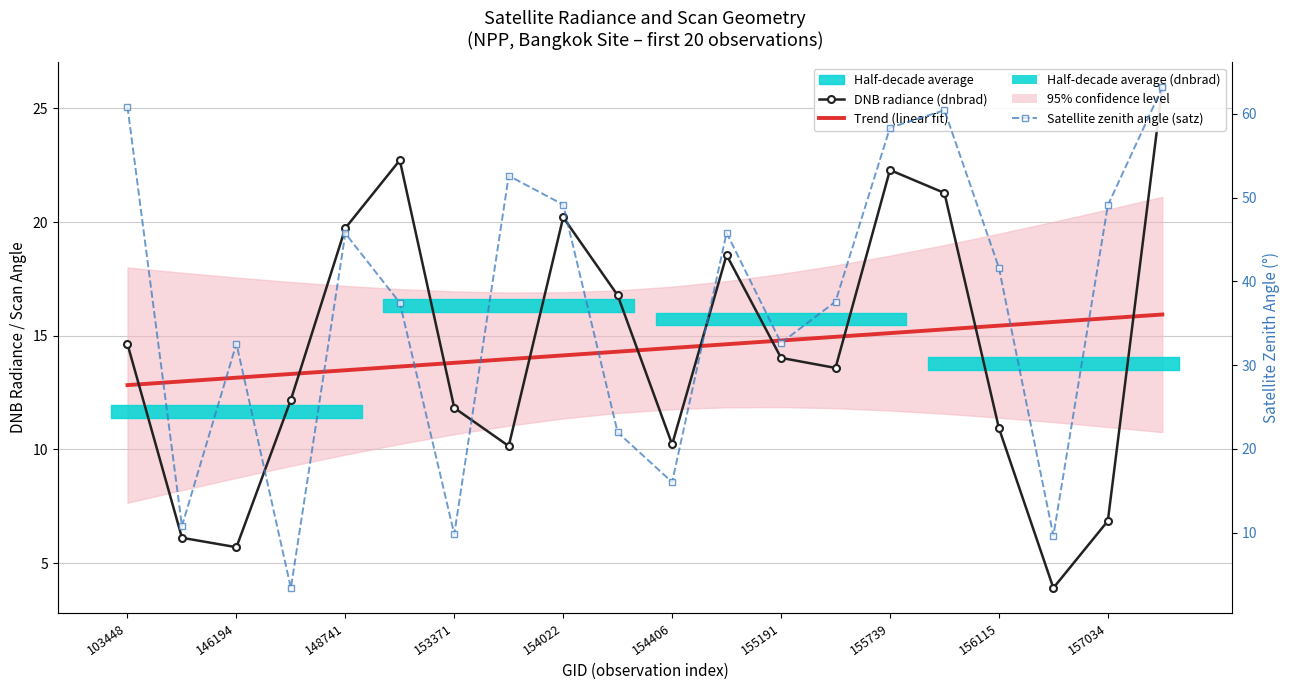

Is the value of Satellite zenith angle (satz) at 18 greater than the value of DNB radiance (dnbrad) at 15?

Yes